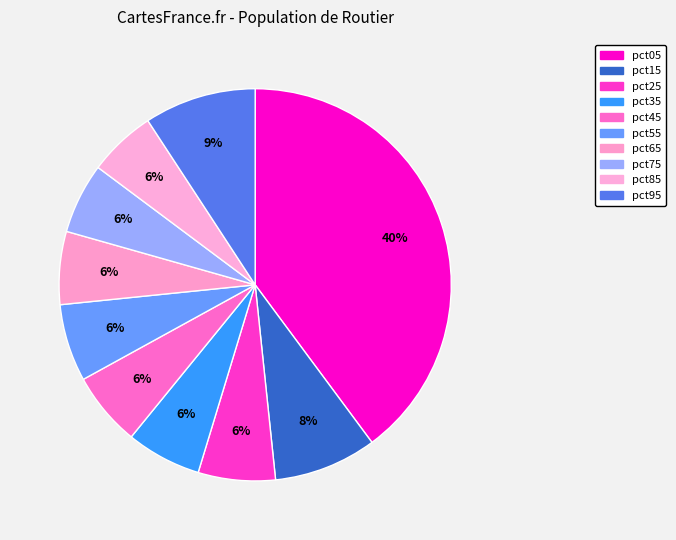

To the nearest percent, what is the average slice percentage?

10%